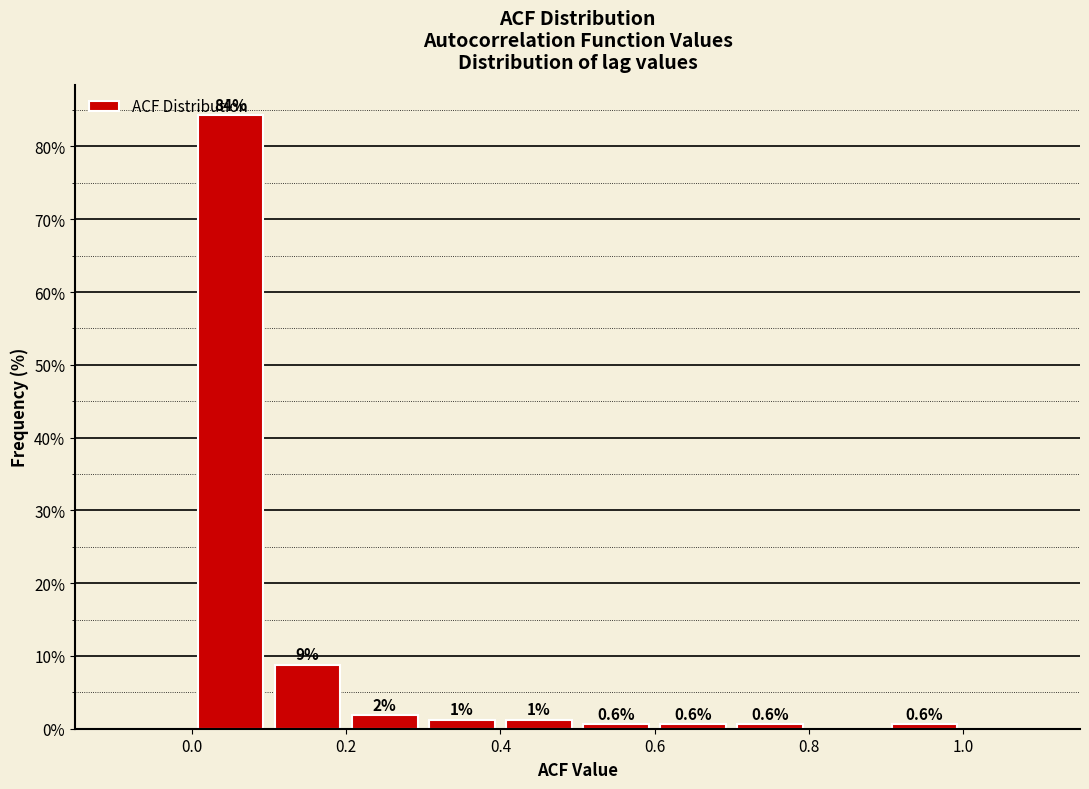

Over which range of the x-axis is the bar tallest?

0.0 to 0.1